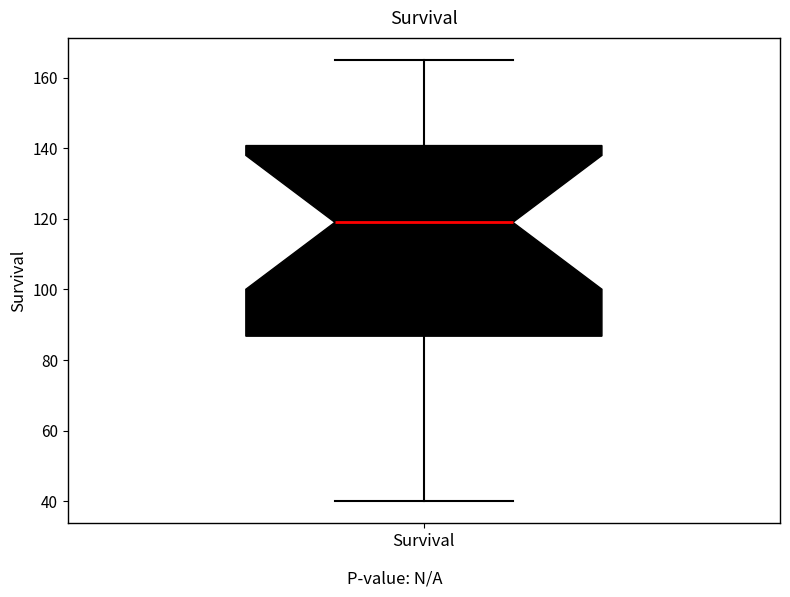

Read this box plot against the y-axis: the position of the median line, the range covered by the box, and the ends of both whiskers. The values are not printed on the chart, so give them approximately, as read against the axis.

median 120, box 86 to 140, whiskers 40 to 166